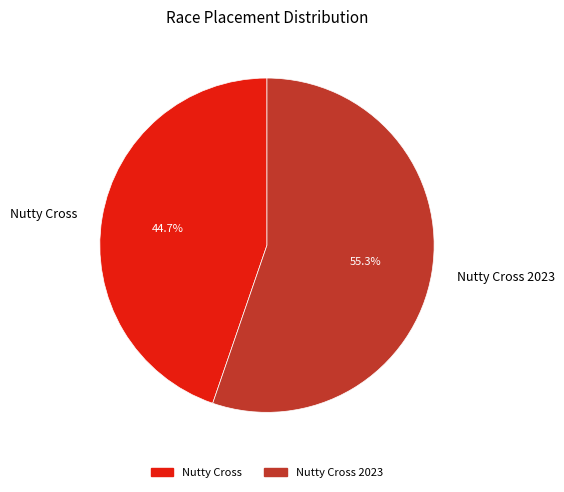

What is the largest slice in the pie chart?

Nutty Cross 2023